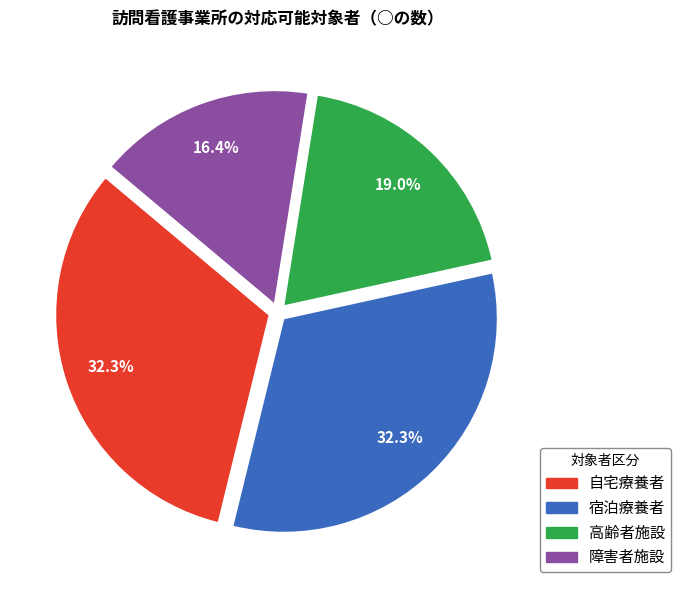

Which category has the smallest portion of the pie?

障害者施設